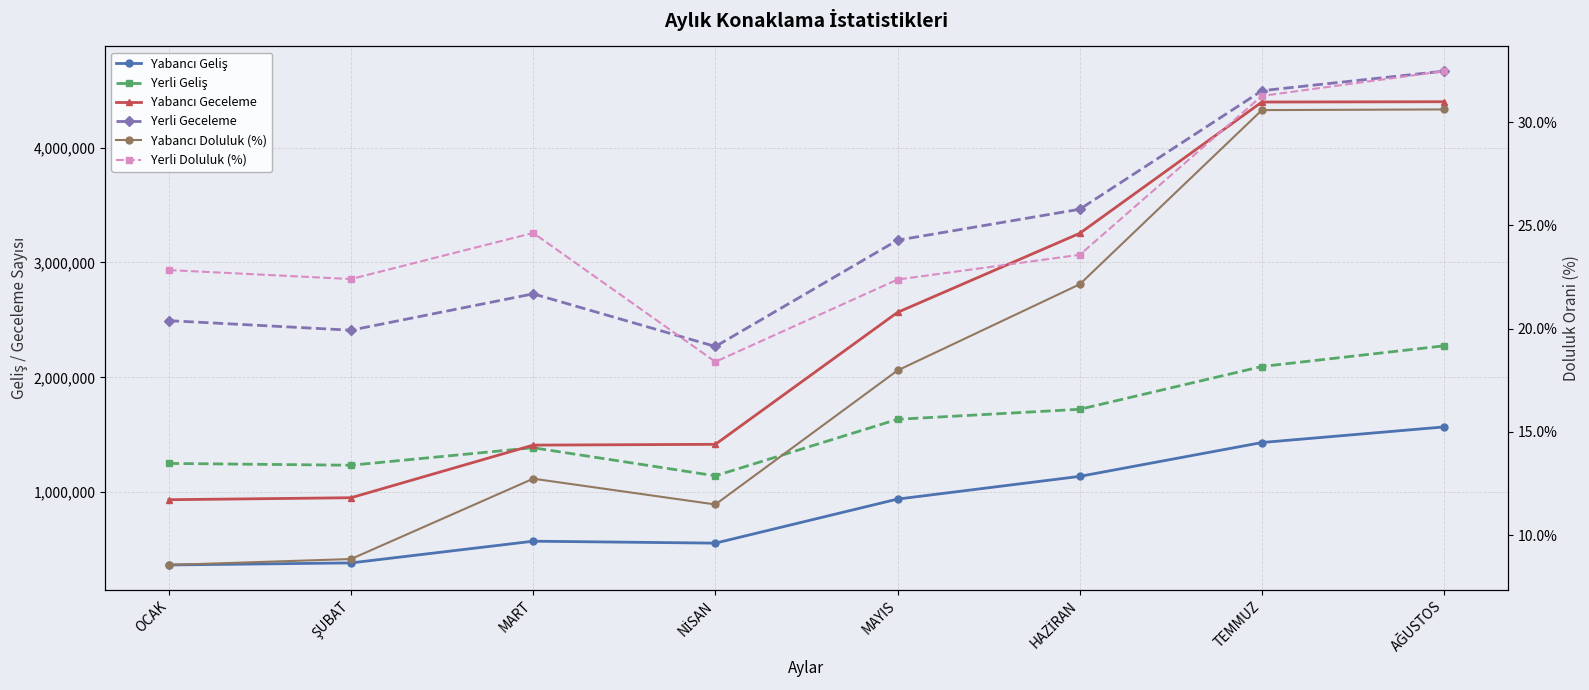

The Yerli Geliş series shows 1387210.0 at MART. True or false?

True